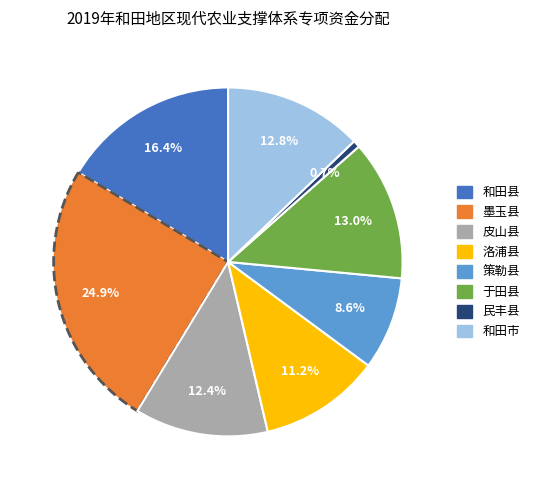

To the nearest percent, what is the difference between the largest and smallest slice percentages?

24%